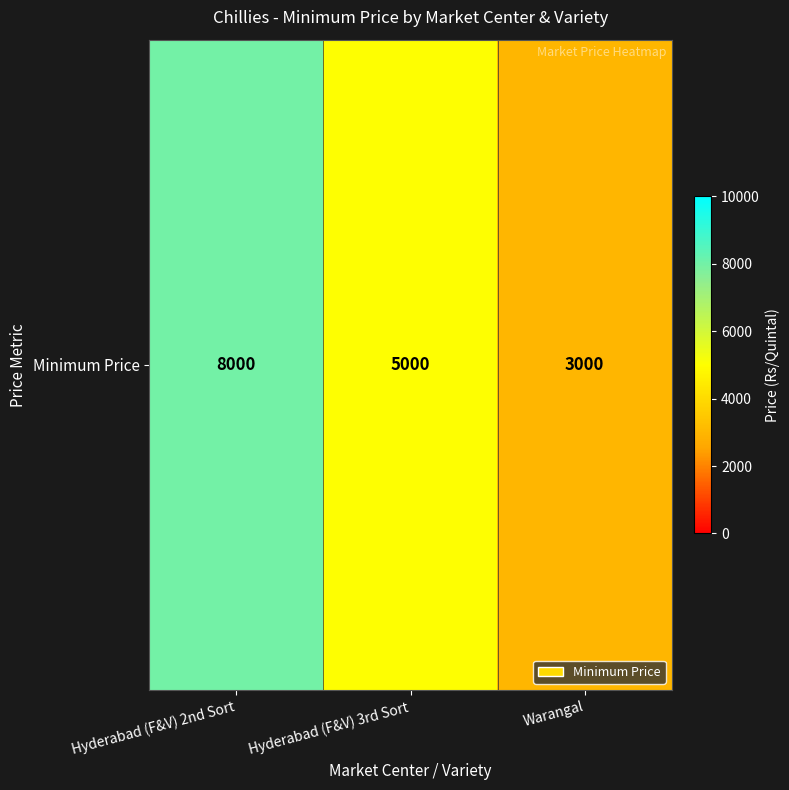

Between Hyderabad (F&V) 2nd Sort and Warangal, which is larger?

Hyderabad (F&V) 2nd Sort